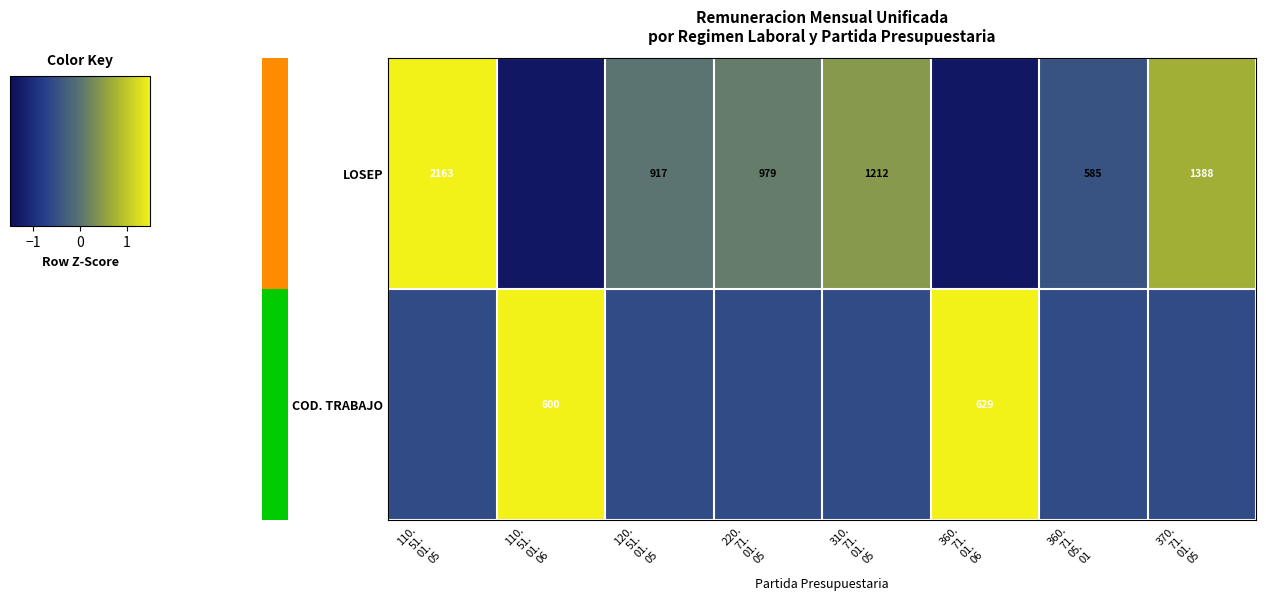

How many categories are shown in the chart?

8